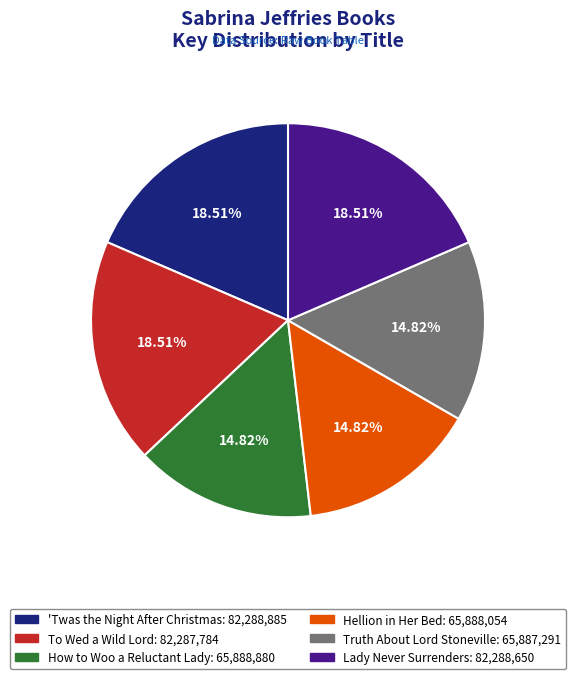

To the nearest percent, what is the difference between the How to Woo a Reluctant Lady and To Wed a Wild Lord slice percentages?

4%